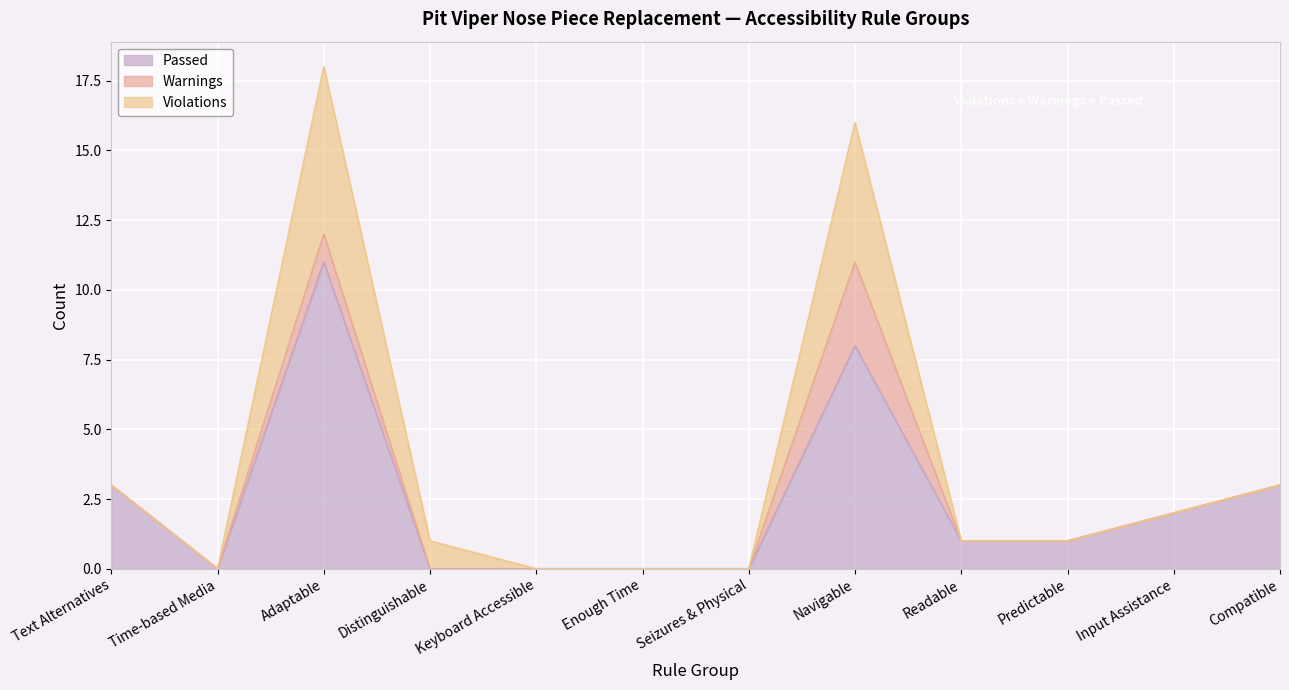

What is the average value of the Violations series?

1